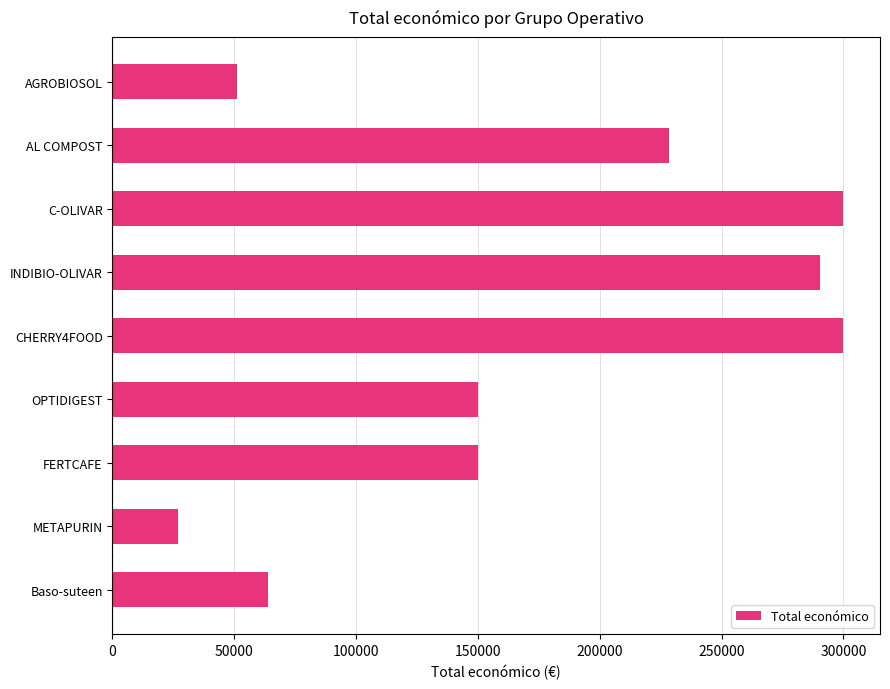

What is the sum of all values?

1560311